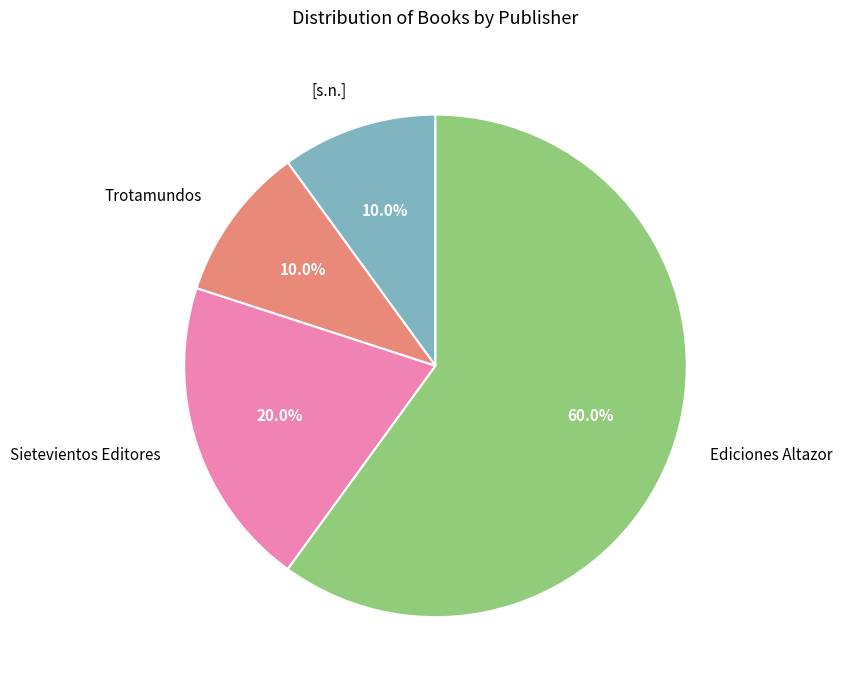

Count the number of slices in the pie.

4